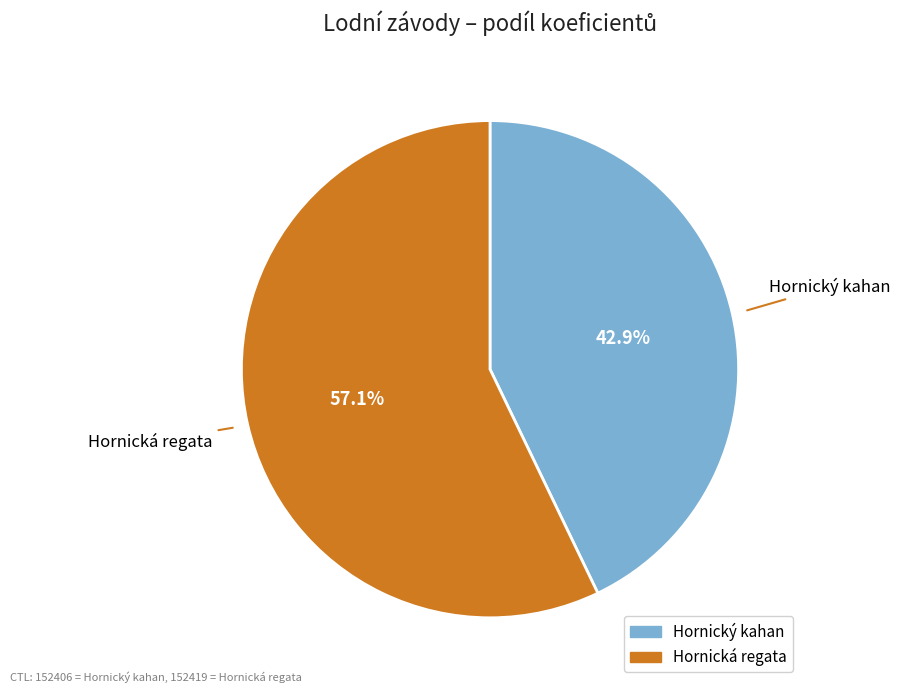

Is there a majority slice in this chart?

Yes